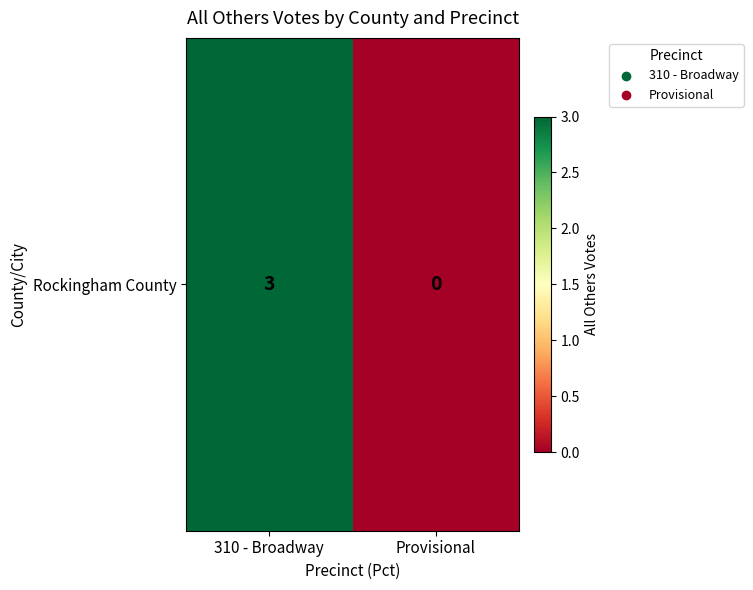

Rank the categories by value from lowest to highest.

Provisional, 310 - Broadway